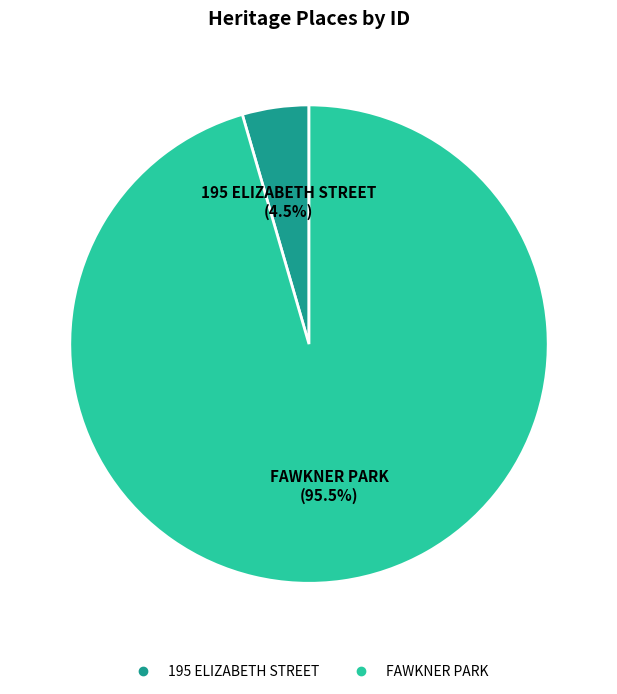

Between FAWKNER PARK and 195 ELIZABETH STREET, which is larger?

FAWKNER PARK